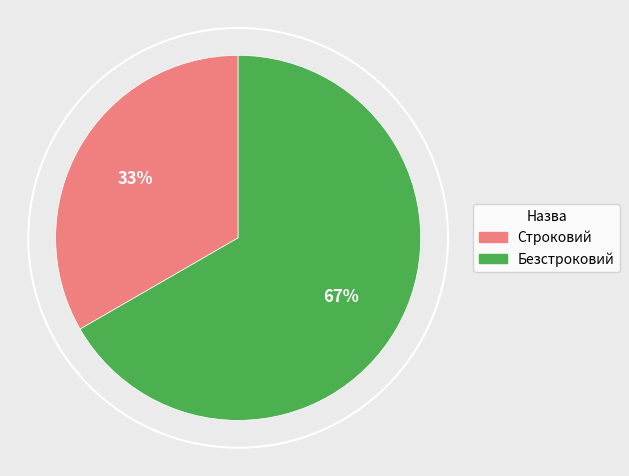

Rank the categories by value from highest to lowest.

Безстроковий, Строковий